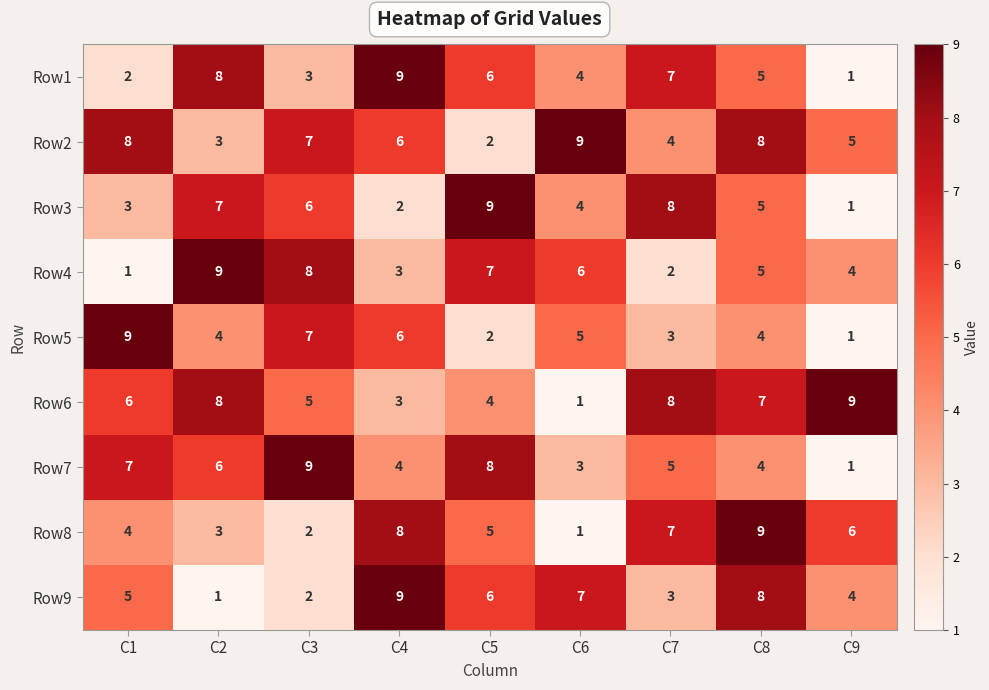

Count the number of data series in this chart.

9